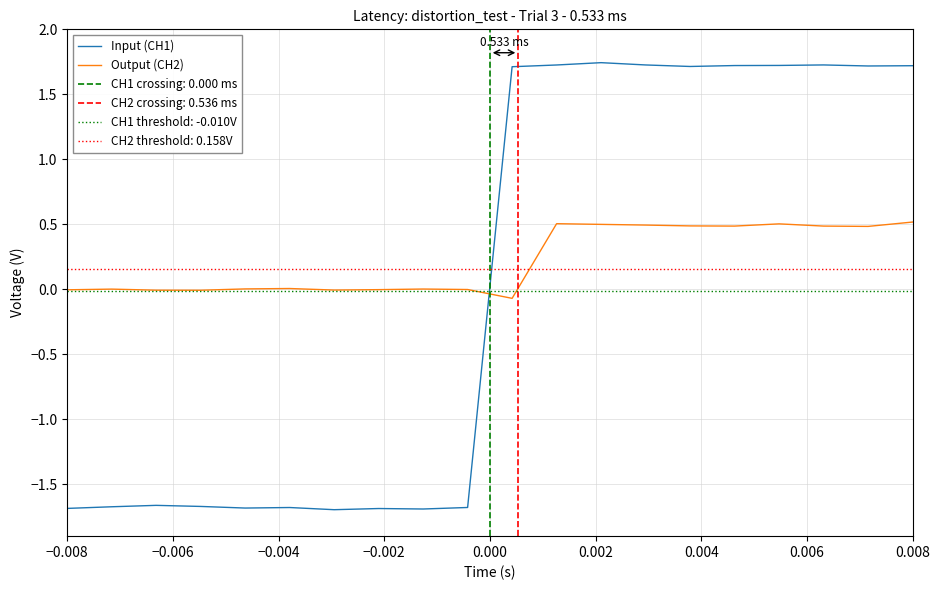

Between 15 and 18, which series saw the biggest shift?

Input (CH1)